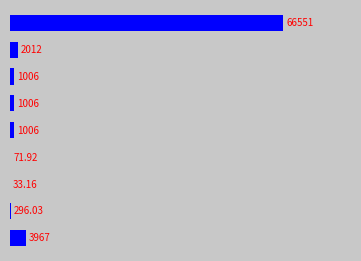

Does the chart contain stacked bars?

No